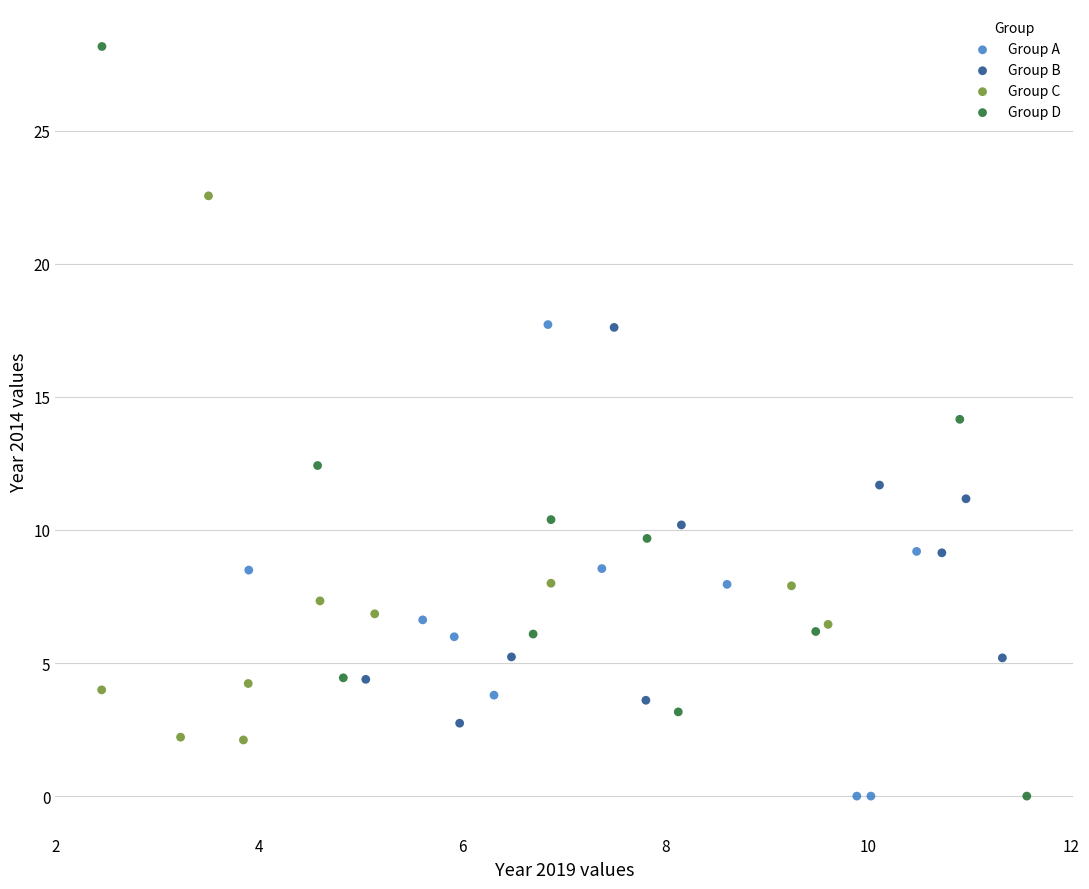

Which series reaches the maximum Y coordinate?

Group D